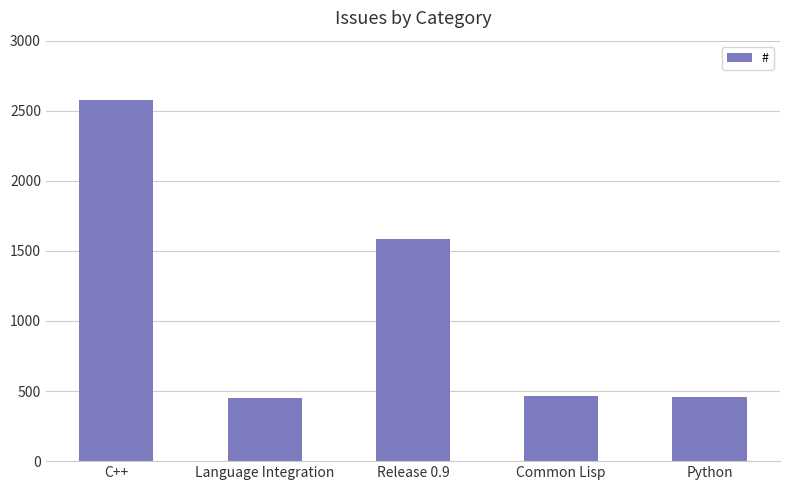

What is the difference between the values at Python and C++?

2116